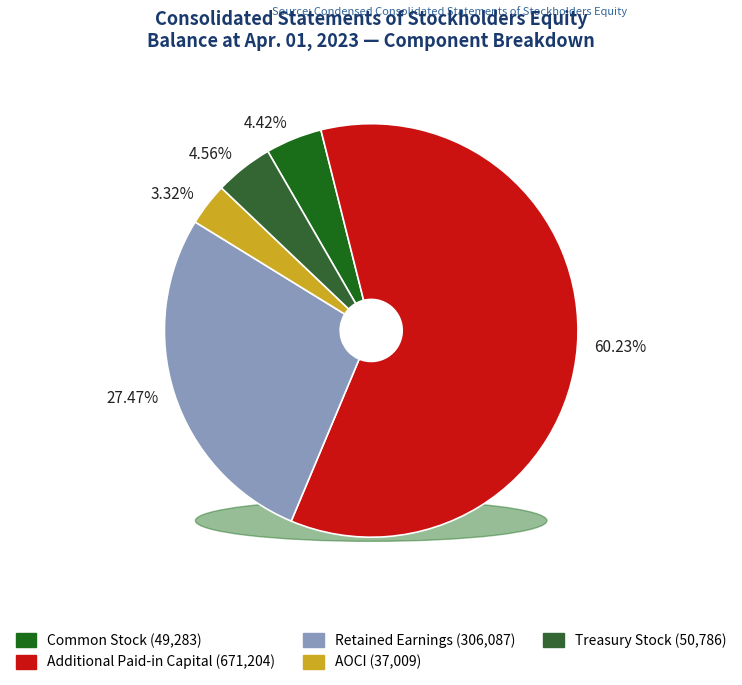

Between Additional Paid-in Capital and Treasury Stock, which is larger?

Additional Paid-in Capital